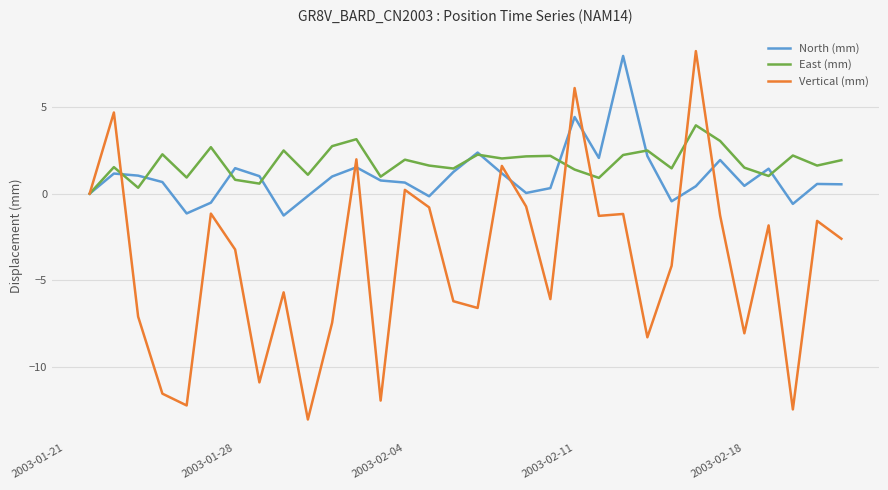

What is the maximum value shown in the chart?

8.2